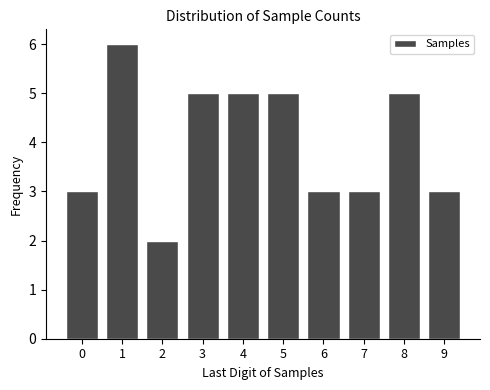

Reading right to left, list all the values displayed in this chart.

3	5	3	3	5	5	5	2	6	3